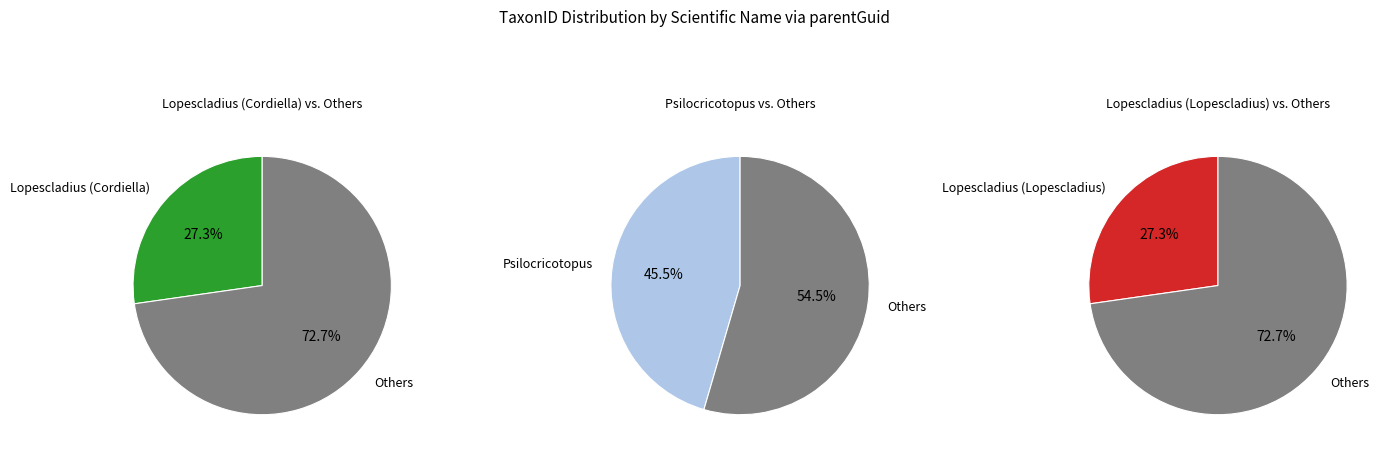

Does any single category account for the majority?

No